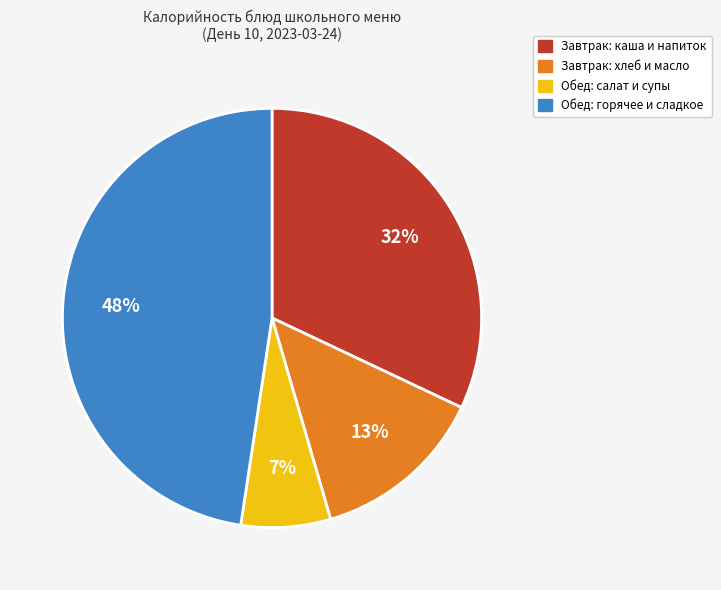

What is the ratio of the value at Завтрак: хлеб и масло to the value at Обед: горячее и сладкое?

0.3